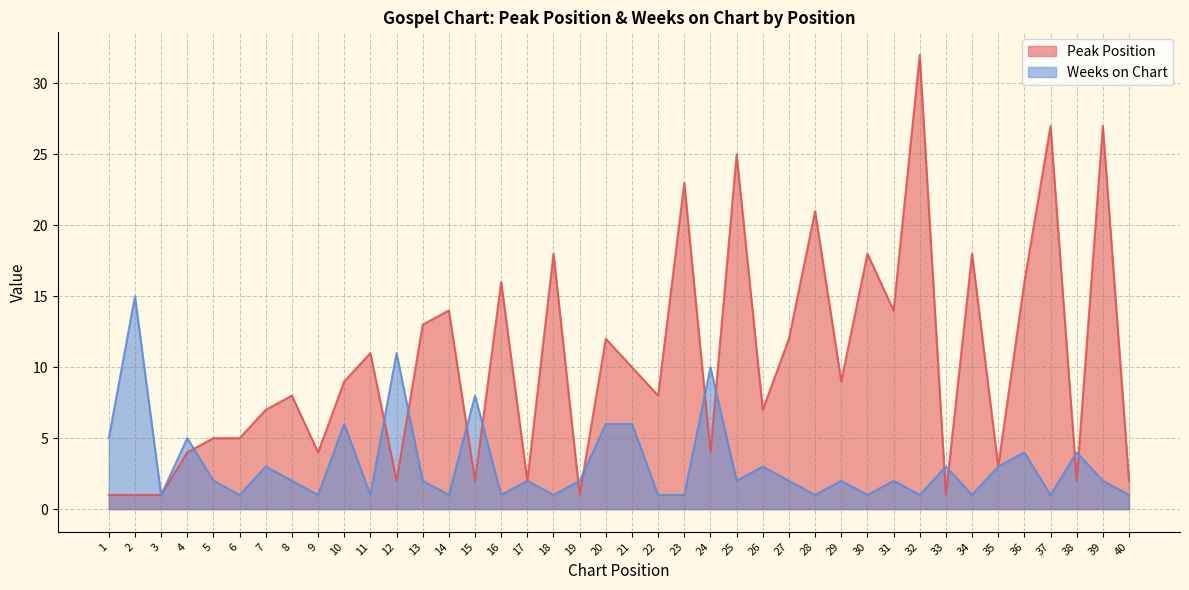

What is the value of the Peak Position point at the 40th from the left?

2